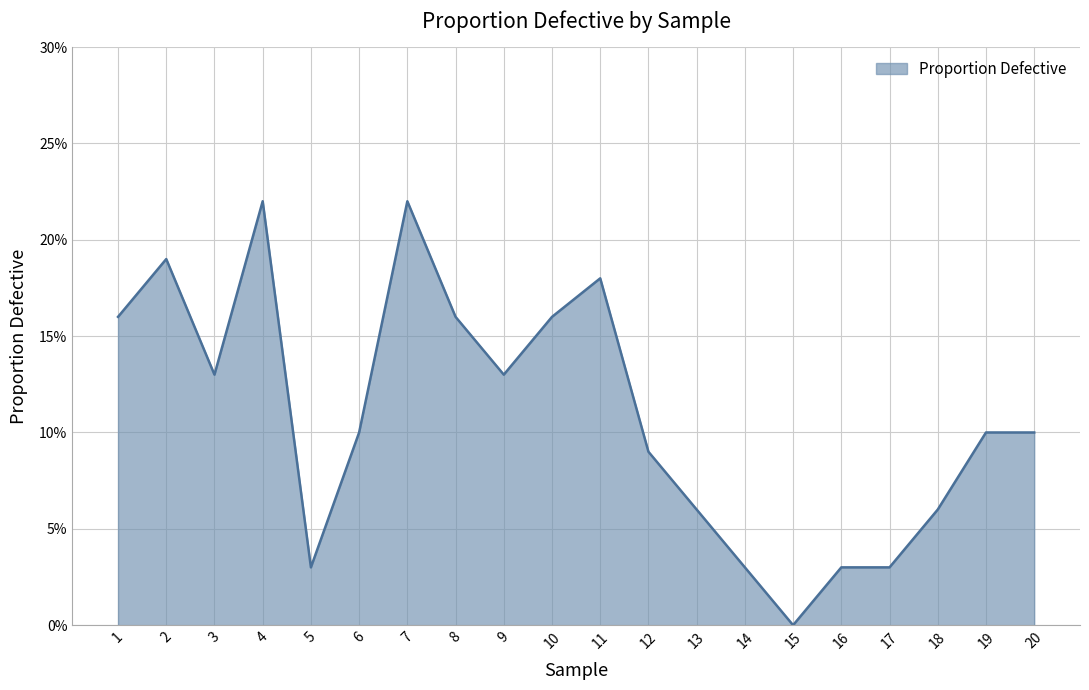

How many points are lower than both their immediate neighbors (excluding endpoints)?

4